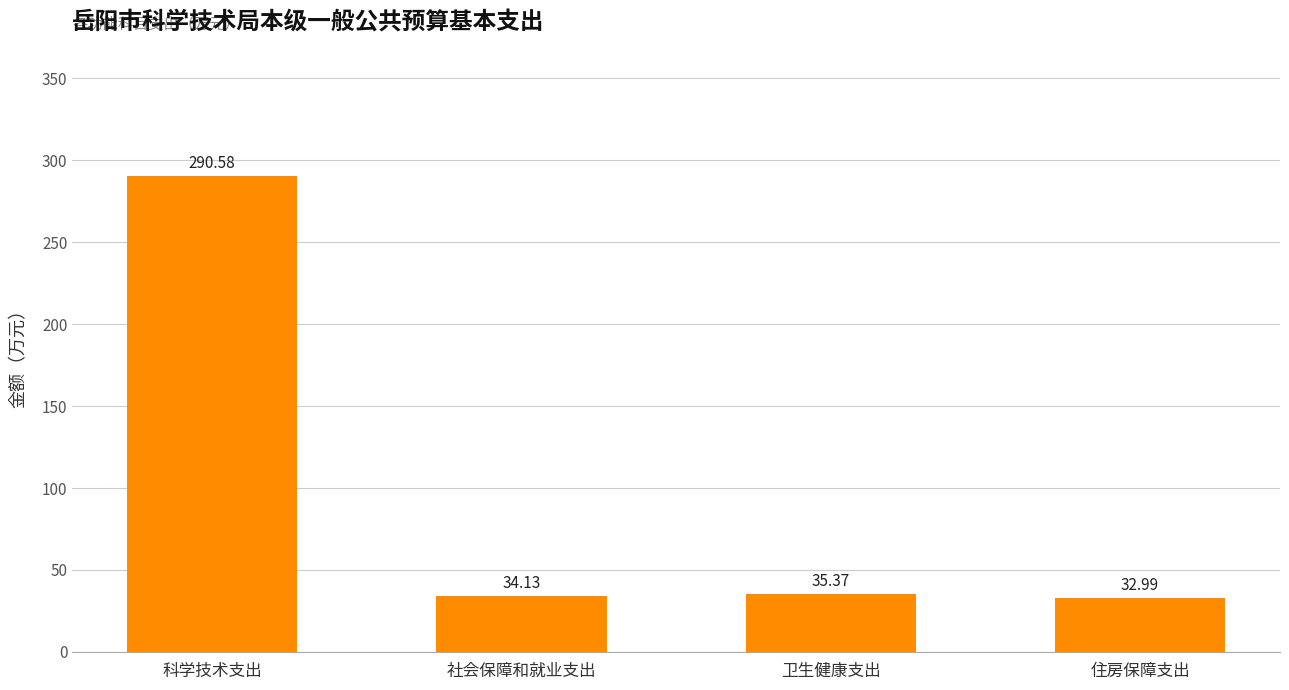

Rank the categories by value from highest to lowest.

科学技术支出, 卫生健康支出, 社会保障和就业支出, 住房保障支出